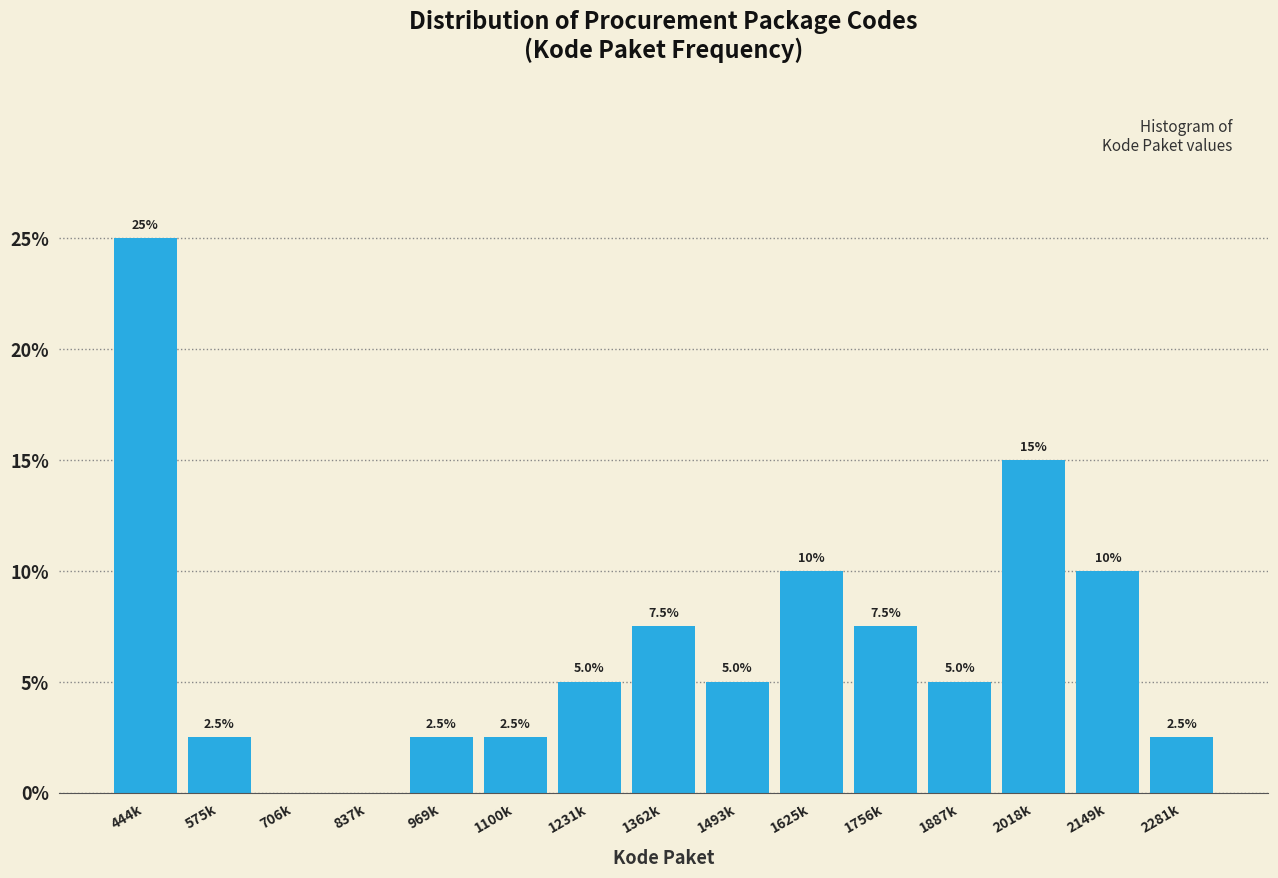

Reading right to left, what are all the values shown in this chart?

2281k=2.5	2149k=10.0	2018k=15.0	1887k=5.0	1756k=7.5	1625k=10.0	1493k=5.0	1362k=7.5	1231k=5.0	1100k=2.5	969k=2.5	837k=0.0	706k=0.0	575k=2.5	444k=25.0